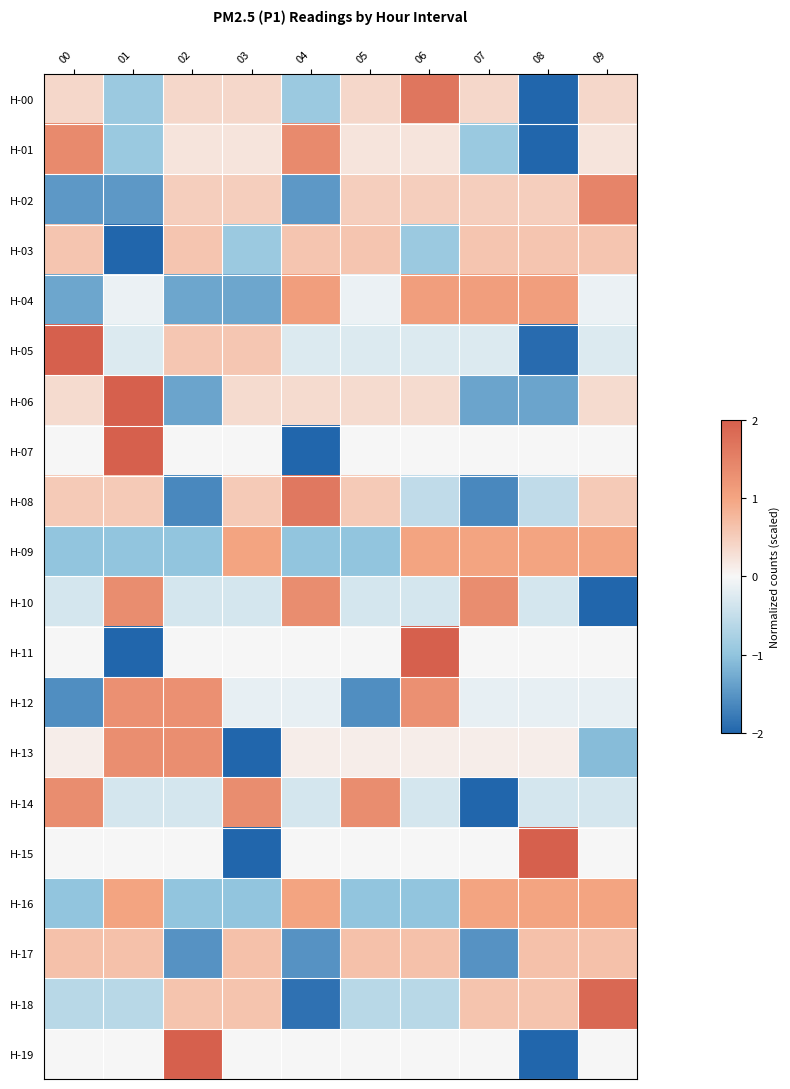

What is the greatest value displayed?

2.3